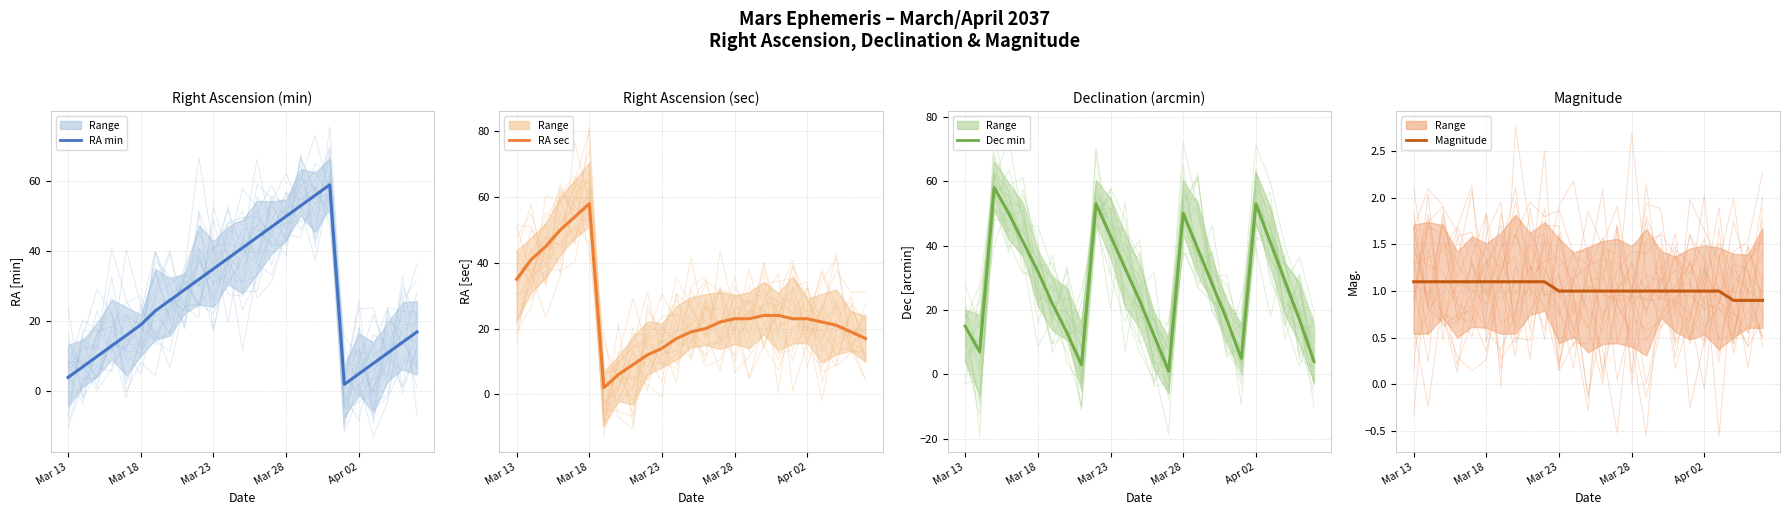

Which category has the highest value across all series?

18